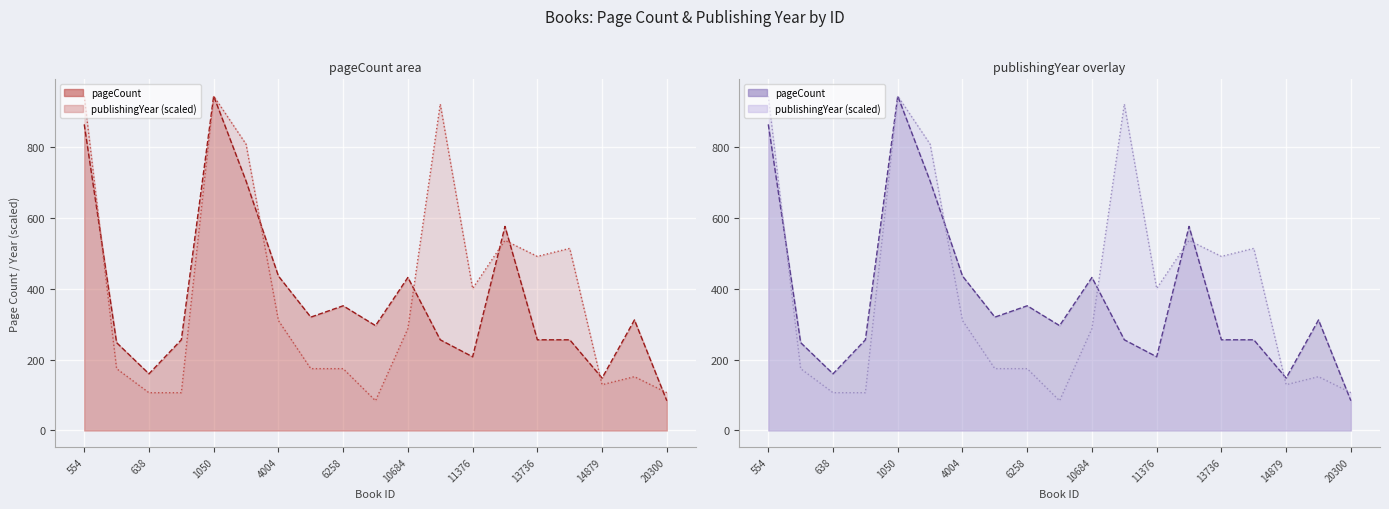

At how many categories does at least one series exceed 405?

9